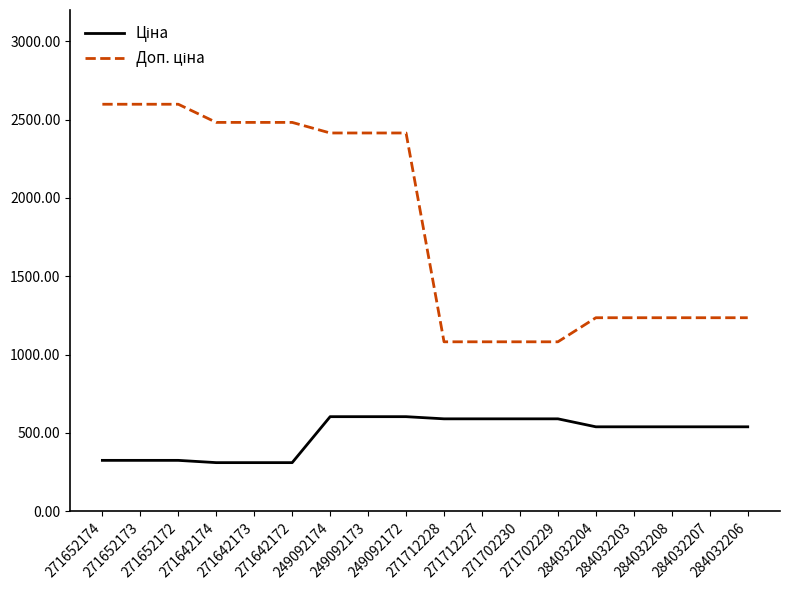

What is the minimum value shown in the chart?

310.3